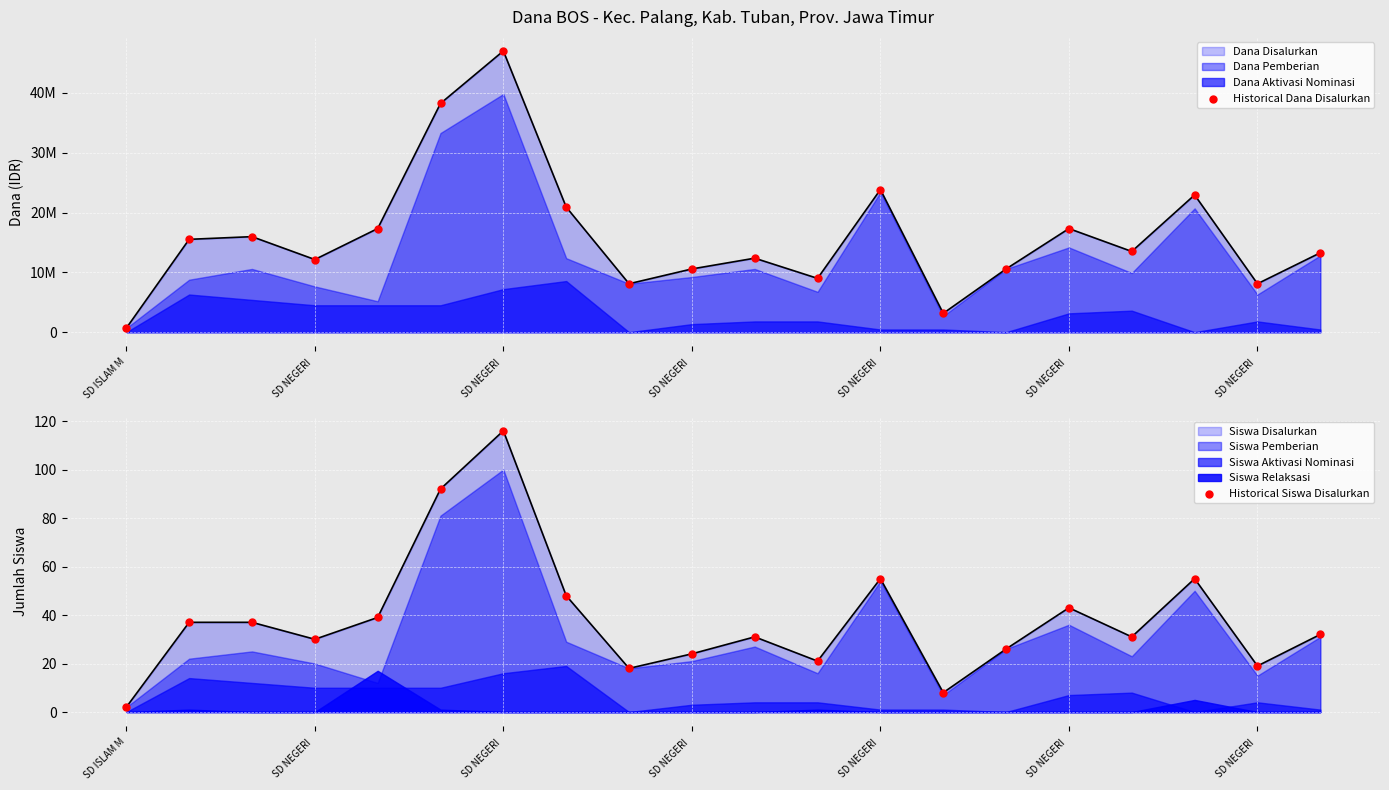

Is the value of Historical Siswa Disalurkan at 16 greater than the value of Historical Dana Disalurkan at 7?

No